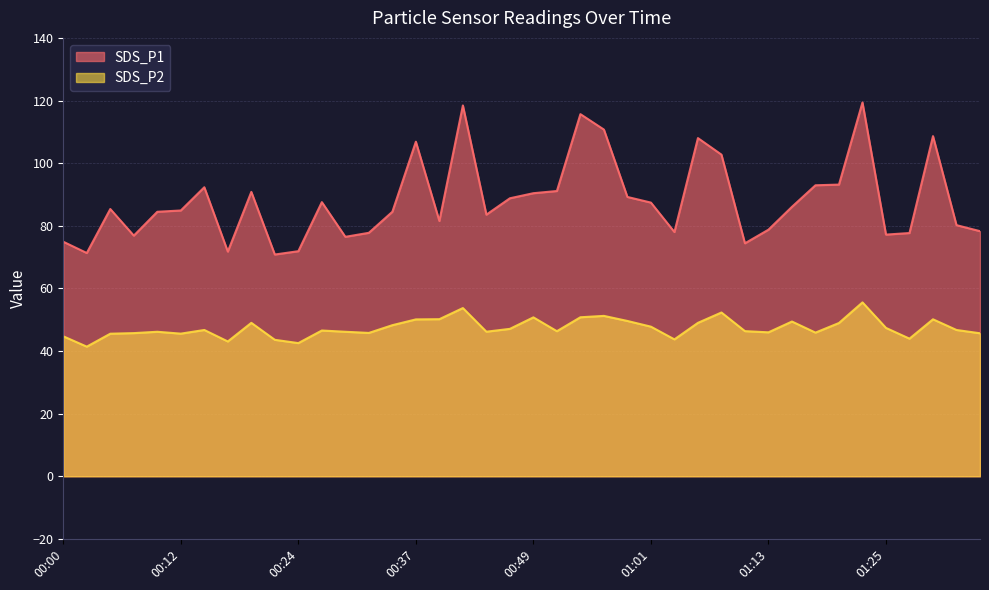

At how many categories does at least one series exceed 64?

40